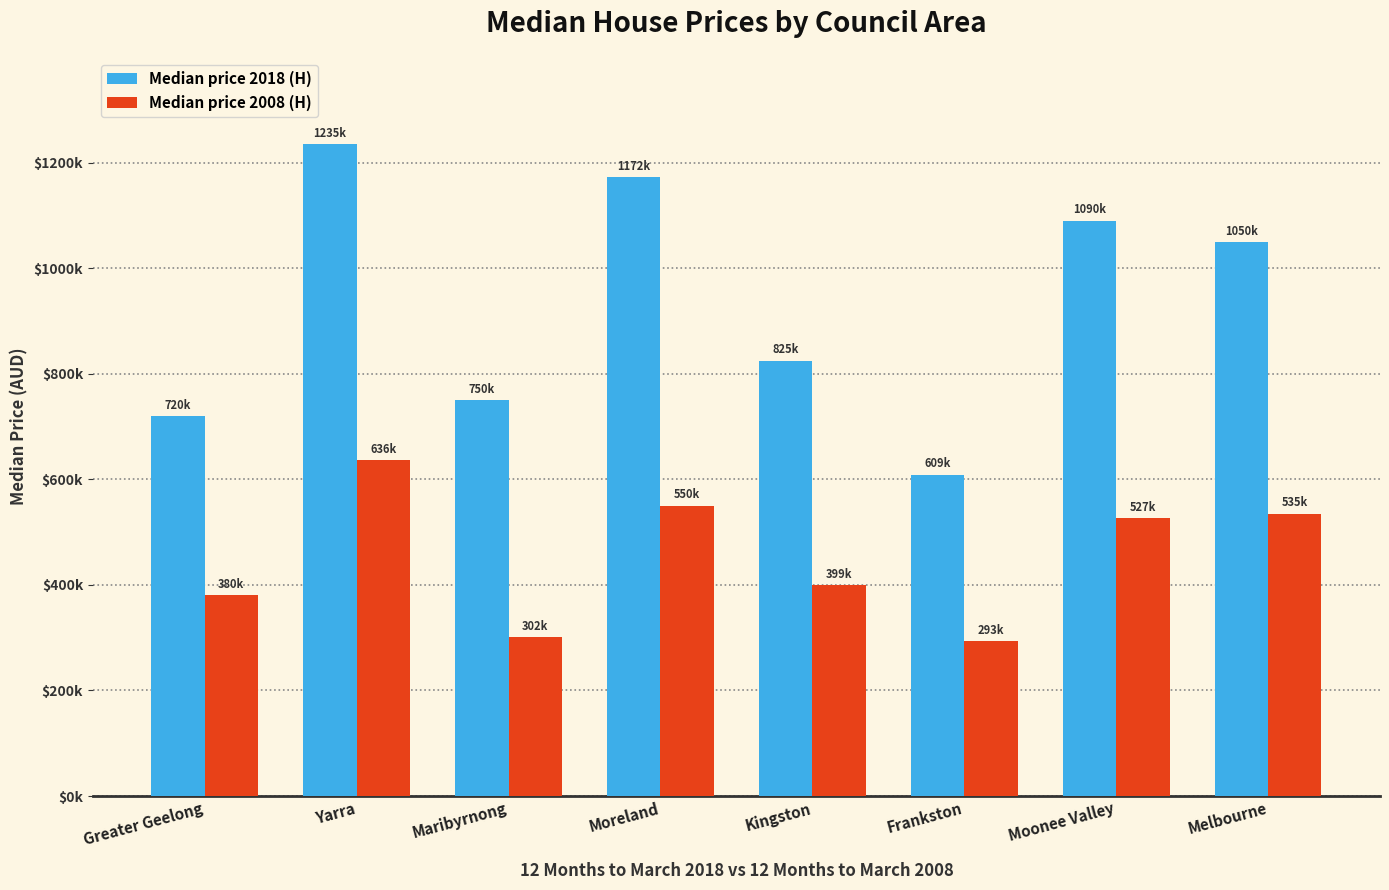

At which category is the sum across all series the highest?

Yarra